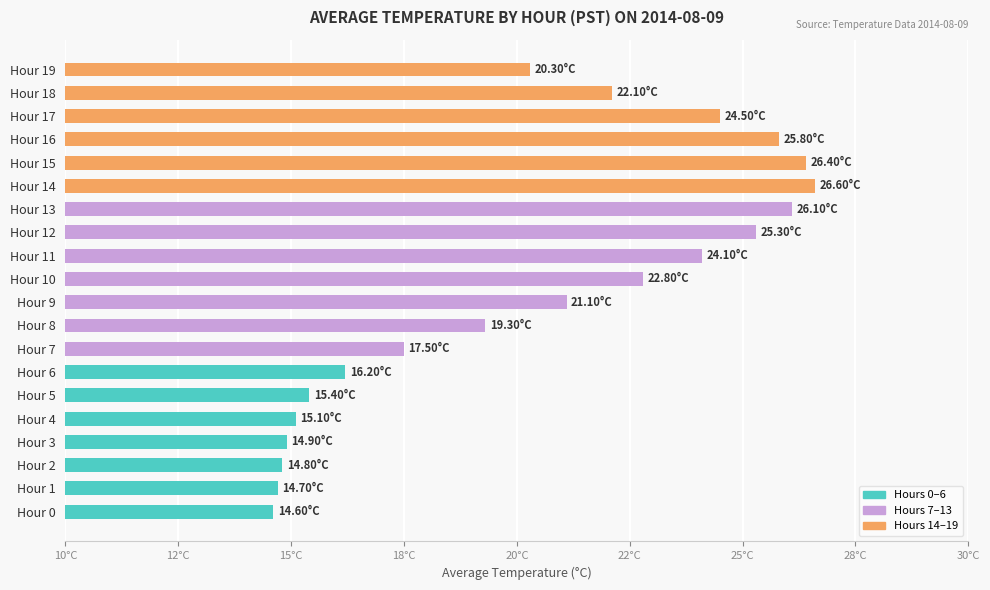

Are the bars horizontal?

Yes